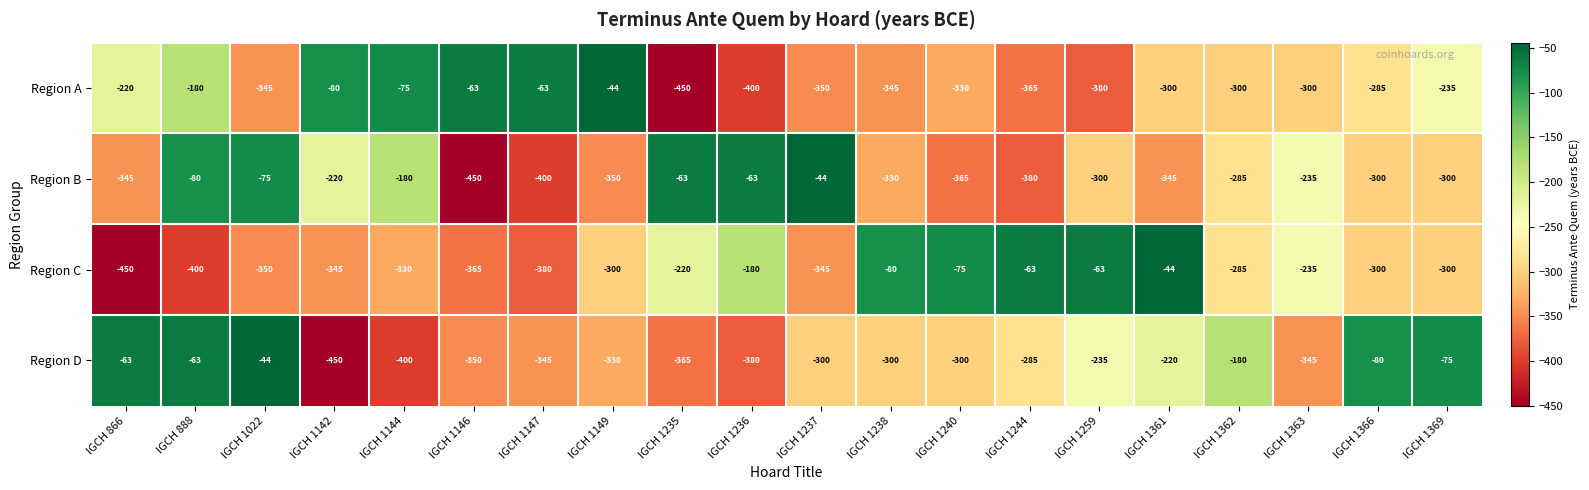

What is the difference between the maximum and minimum values in the Region D series?

406